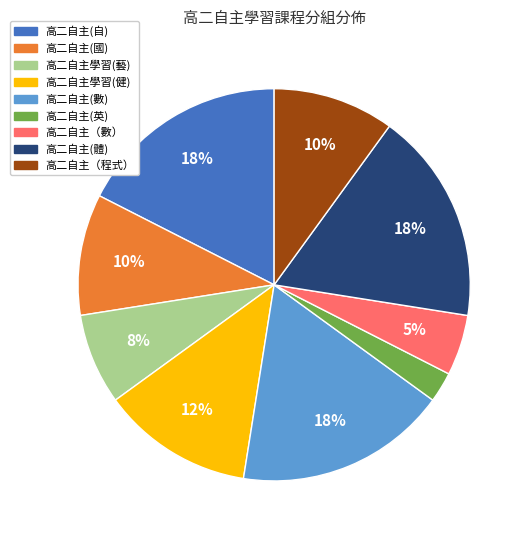

Count the number of slices in the pie.

9